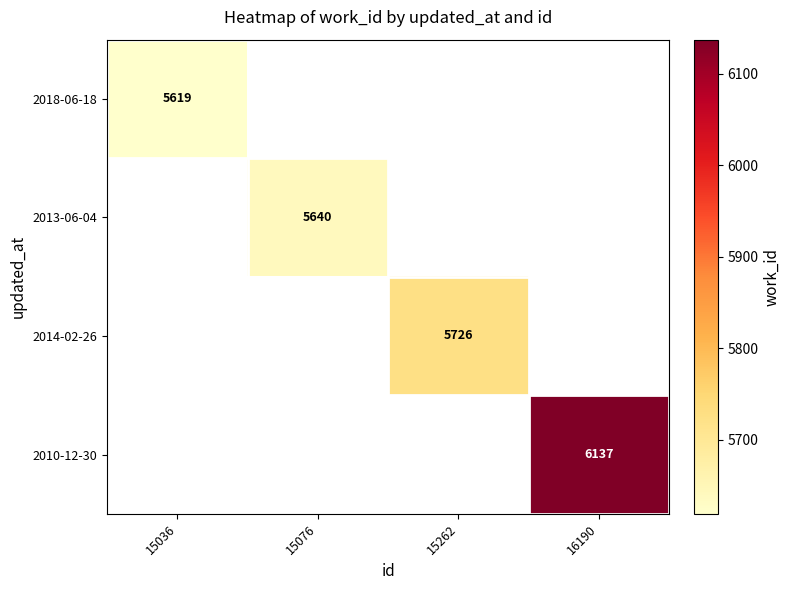

What is the maximum value shown in the chart?

6137.0